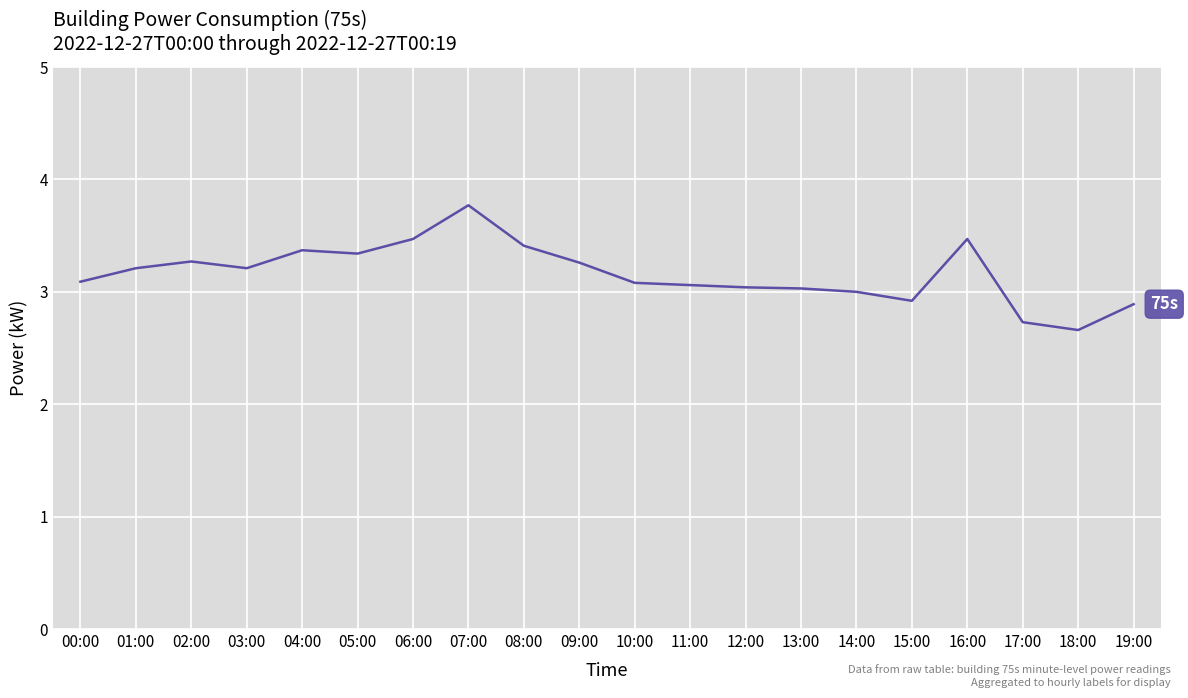

True or false: the data shows 0.9 at 06:00.

False